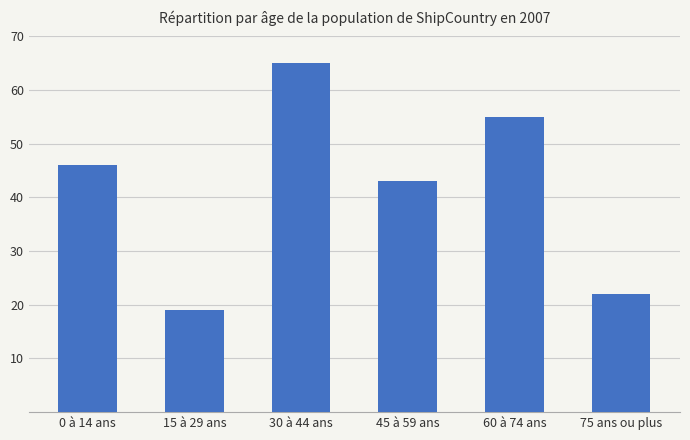

Count the number of categories in the chart.

6